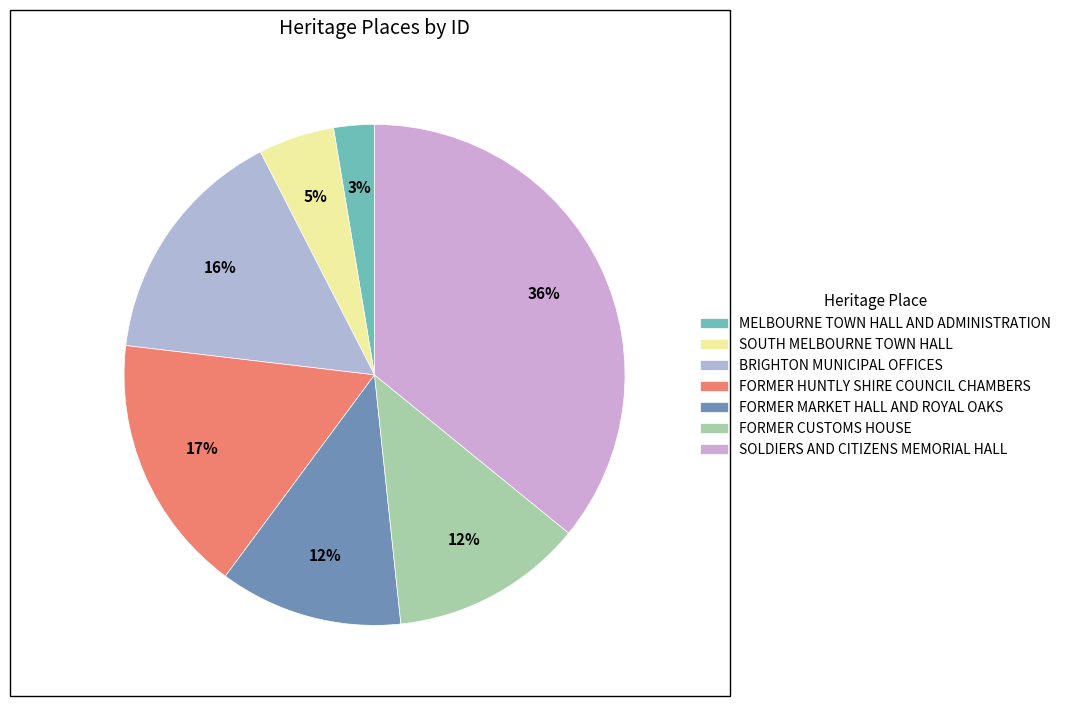

Is there any slice that represents more than half of the pie?

No